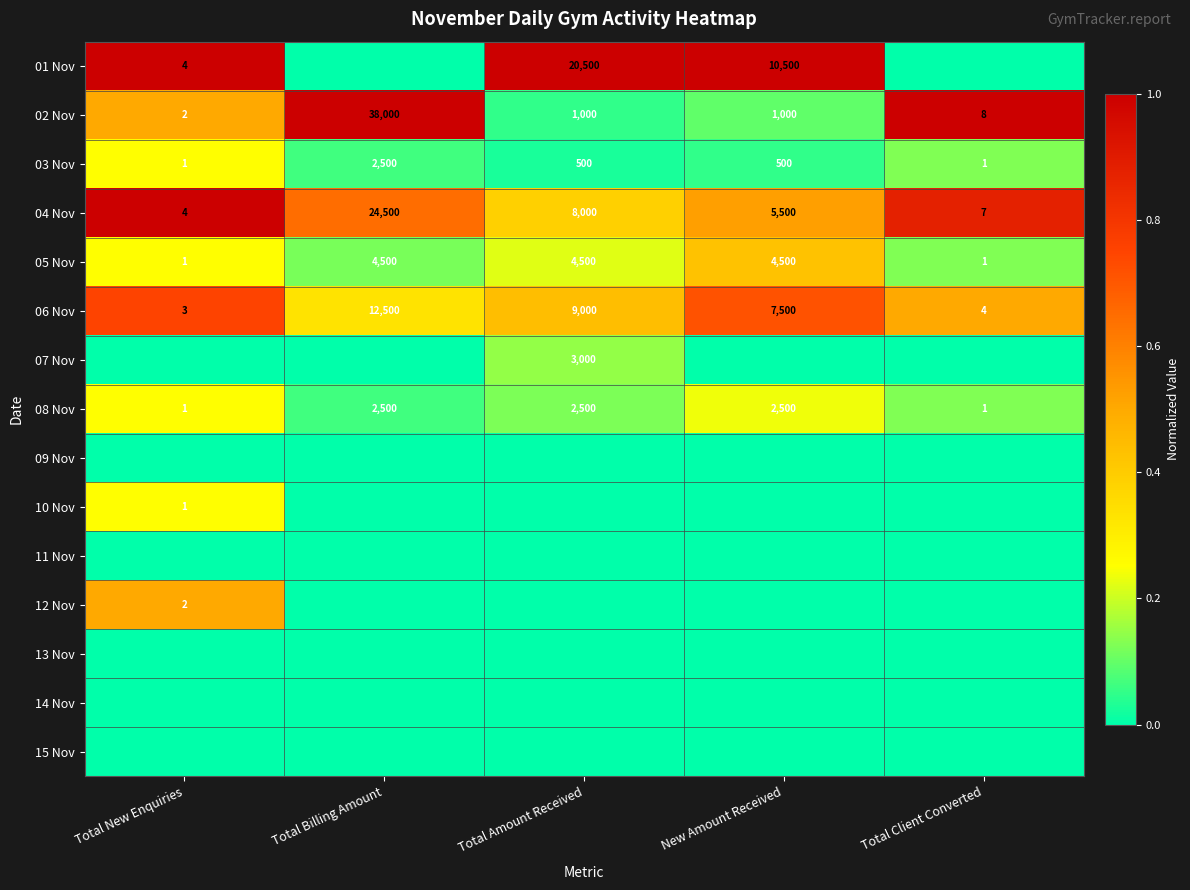

Is the value of 08 Nov at Total Amount Received greater than the value of 05 Nov at Total Billing Amount?

No